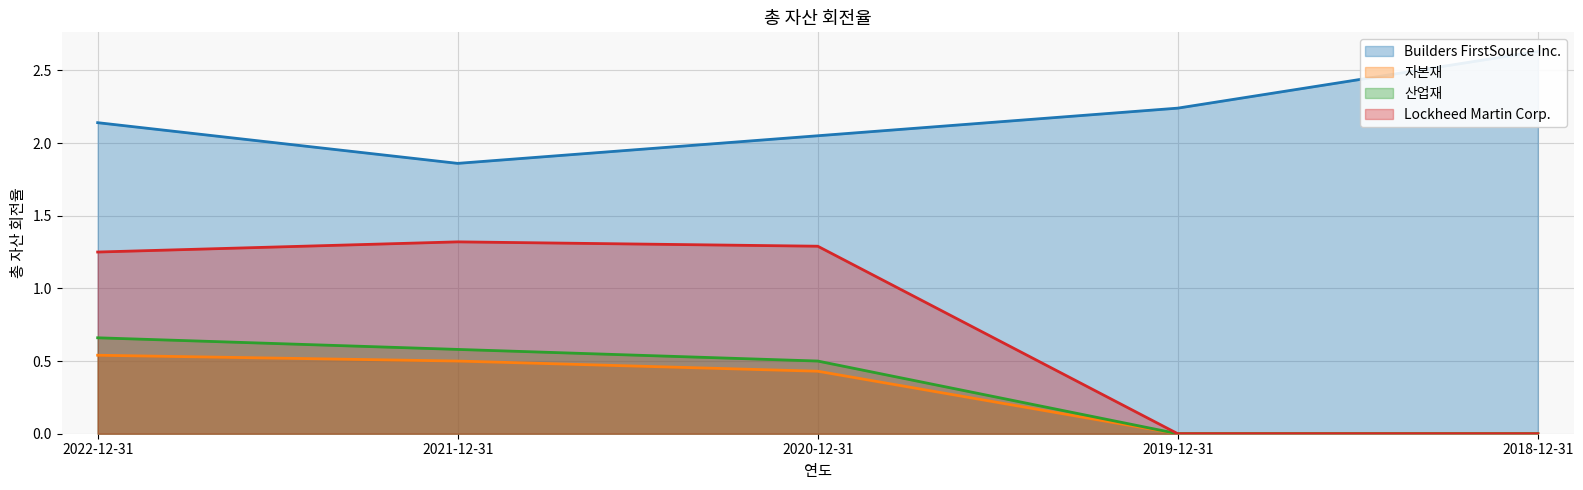

At which category is the sum across all series the highest?

2022-12-31